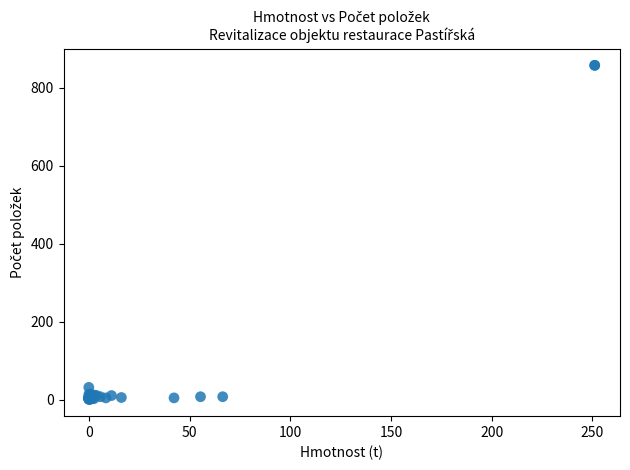

What Y value in the scatter plot is closest to 429?

32